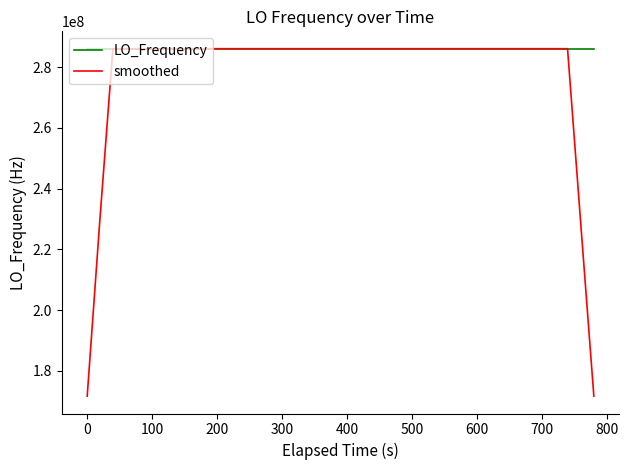

List the series in order of their overall mean, lowest first.

smoothed, LO_Frequency